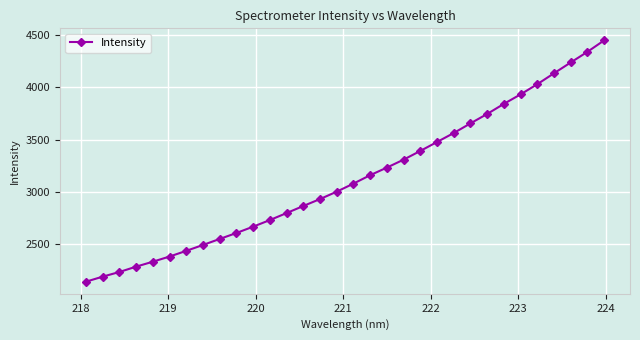

What is the difference between the maximum and second lowest values?

2257.9